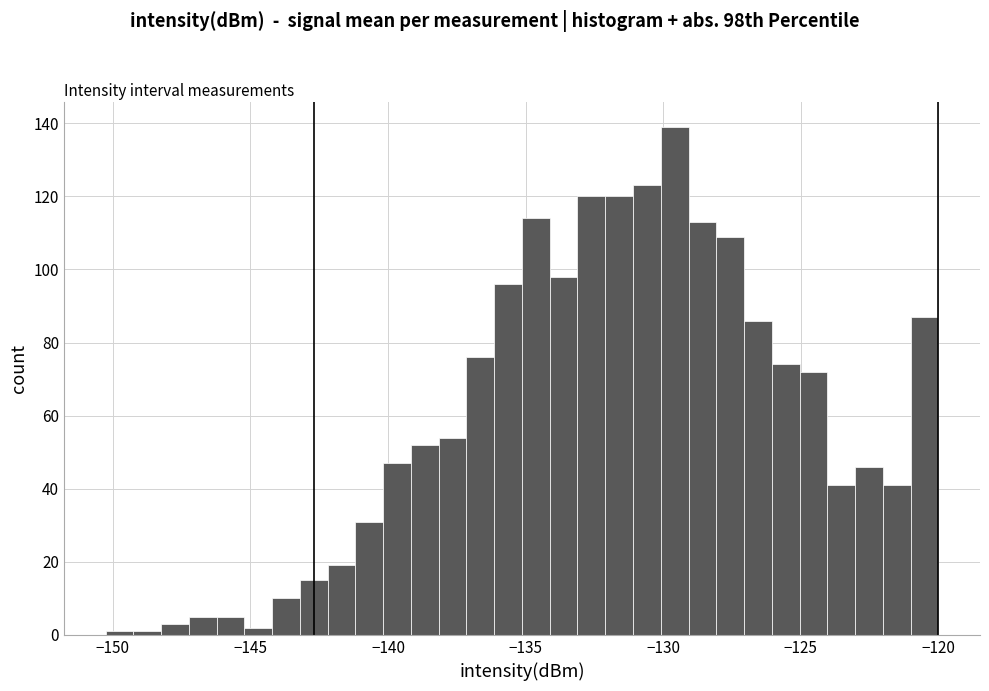

Read against the x-axis, roughly where is the centre of the tallest bar?

-129.5